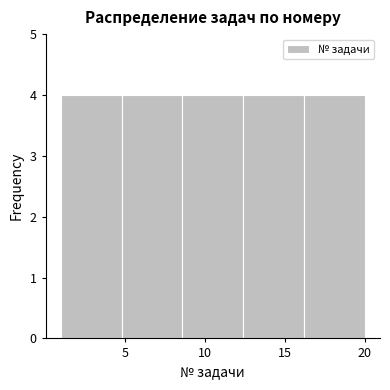

How tall is the bar that spans 1.0 to 4.8 on the x-axis? Neither the bar edges nor the heights are printed on the chart, so give them approximately, as read against the axes.

4